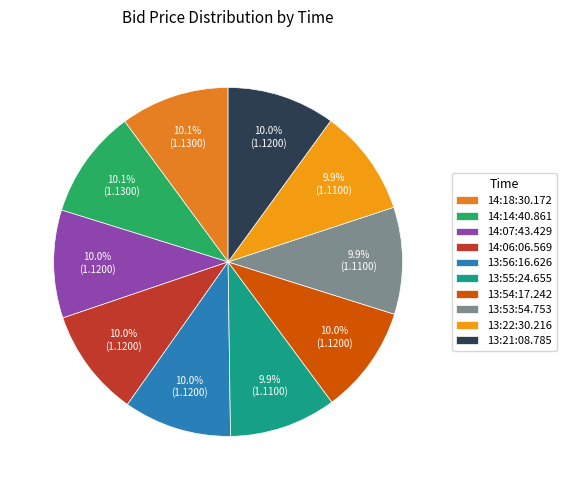

How many slices are in this pie chart?

10